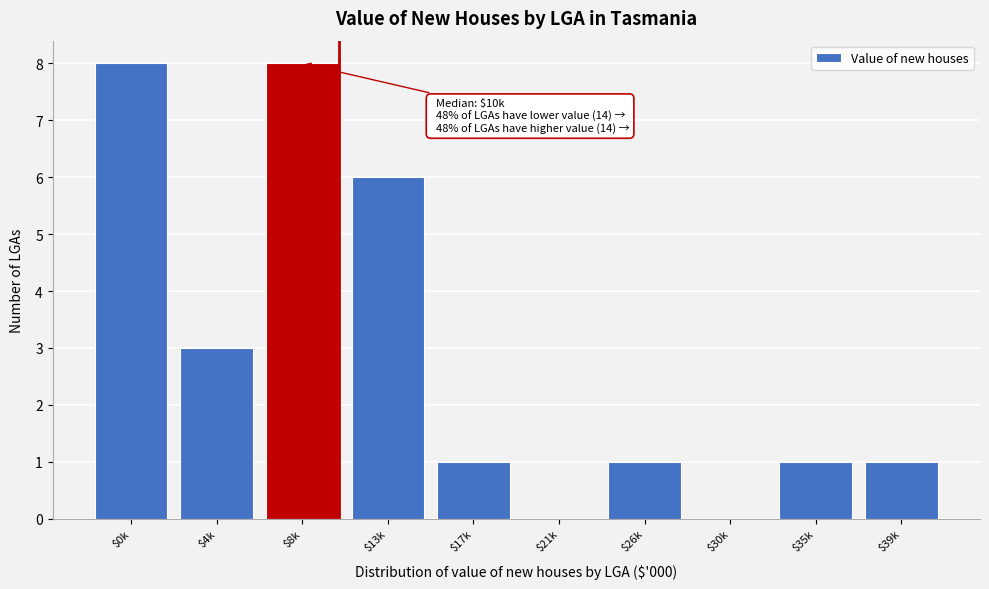

What is the sum of all values?

29